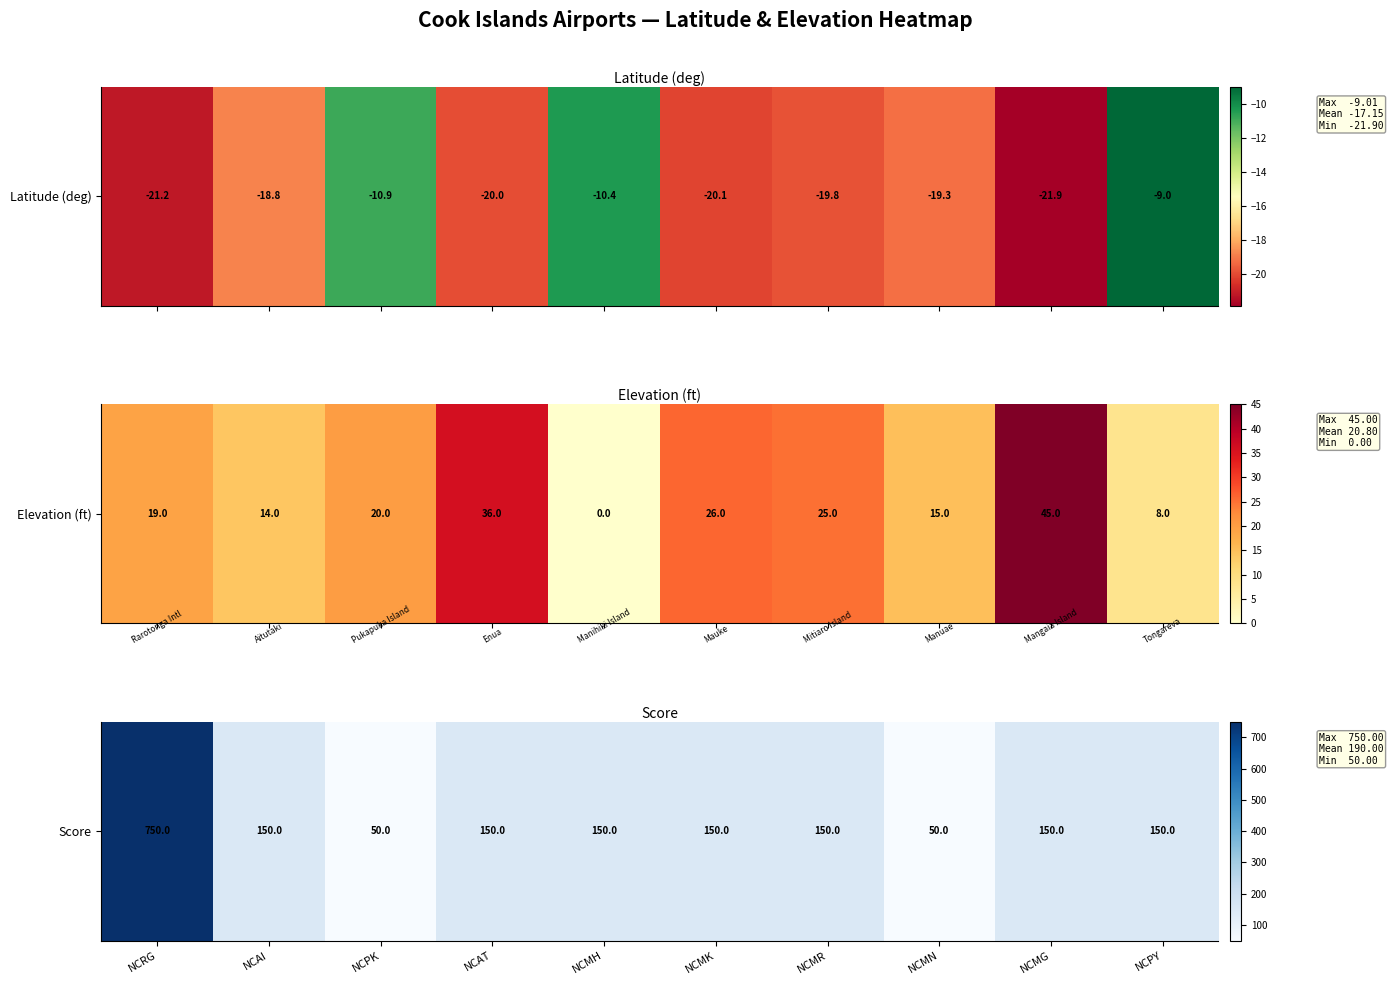

The chart shows a value of 150 at NCMG. True or false?

True